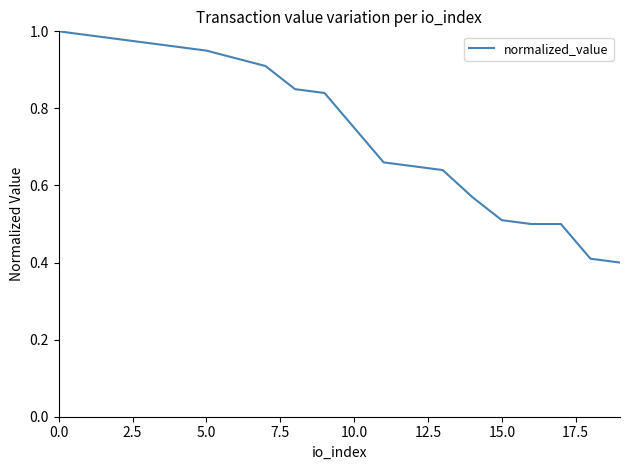

What is the smallest value displayed?

0.4